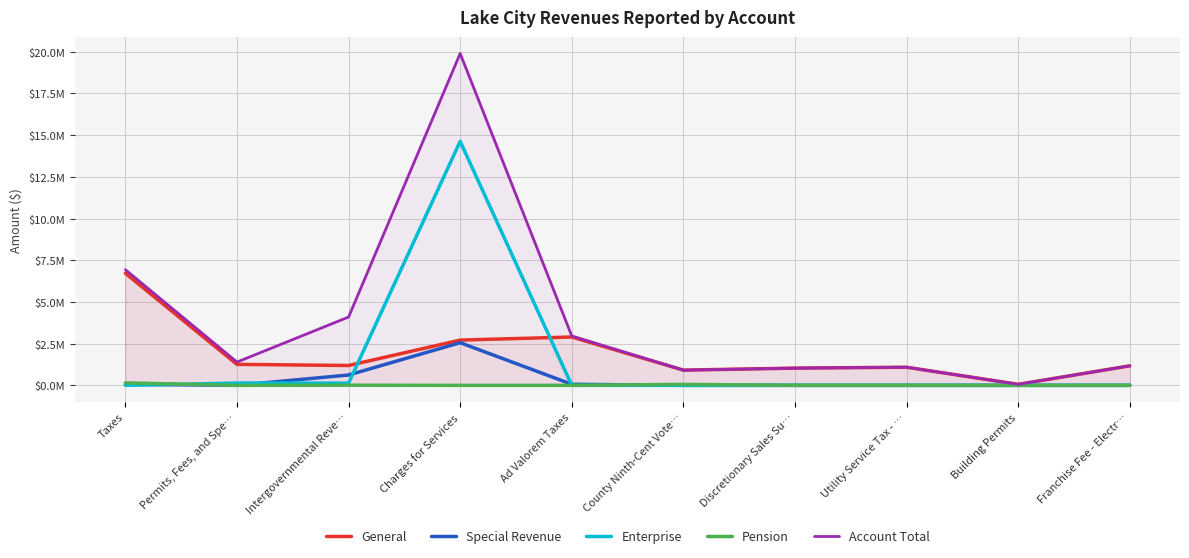

Reading left to right, transcribe all the data shown in this chart.

General: Taxes=6720811	Permits, Fees, and Spe…=1259053	Intergovernmental Reve…=1189906	Charges for Services=2713006	Ad Valorem Taxes=2898375	County Ninth-Cent Vote…=912509	Discretionary Sales Su…=1033081	Utility Service Tax - …=1086614	Building Permits=60724	Franchise Fee - Electr…=1170416
Special Revenue: Taxes=63411	Permits, Fees, and Spe…=0	Intergovernmental Reve…=620187	Charges for Services=2555789	Ad Valorem Taxes=63411	County Ninth-Cent Vote…=0	Discretionary Sales Su…=0	Utility Service Tax - …=0	Building Permits=0	Franchise Fee - Electr…=0
Enterprise: Taxes=0	Permits, Fees, and Spe…=137530	Intergovernmental Reve…=133813	Charges for Services=14623392	Ad Valorem Taxes=0	County Ninth-Cent Vote…=0	Discretionary Sales Su…=0	Utility Service Tax - …=0	Building Permits=0	Franchise Fee - Electr…=0
Pension: Taxes=149725	Permits, Fees, and Spe…=0	Intergovernmental Reve…=9375	Charges for Services=0	Ad Valorem Taxes=0	County Ninth-Cent Vote…=58507	Discretionary Sales Su…=0	Utility Service Tax - …=0	Building Permits=0	Franchise Fee - Electr…=0
Account Total: Taxes=6933947	Permits, Fees, and Spe…=1396583	Intergovernmental Reve…=4094185	Charges for Services=19892187	Ad Valorem Taxes=2961786	County Ninth-Cent Vote…=912509	Discretionary Sales Su…=1033081	Utility Service Tax - …=1086614	Building Permits=60724	Franchise Fee - Electr…=1170416